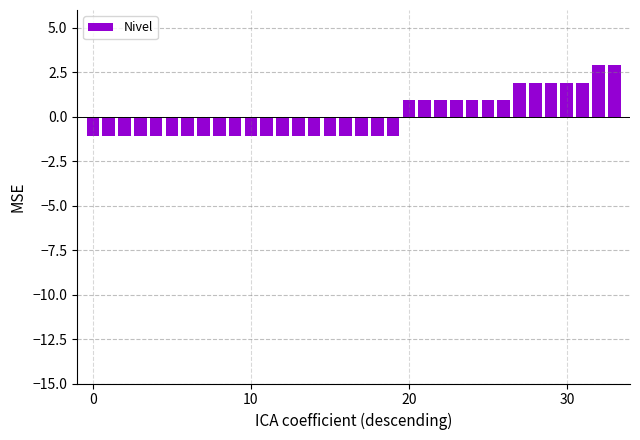

What is the difference between the second highest and minimum values?

4.0